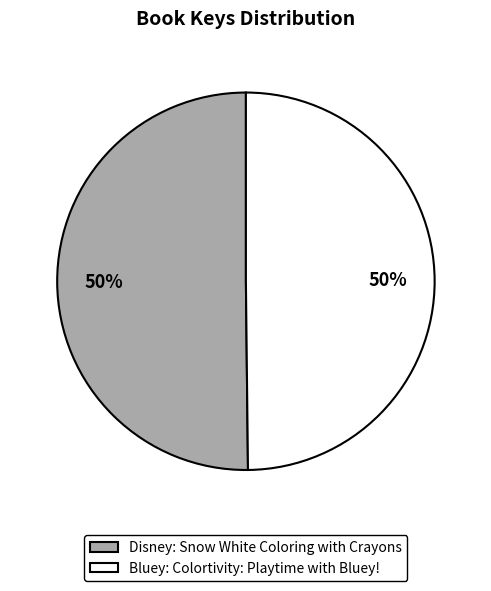

To the nearest percent, what is the average slice percentage?

50%